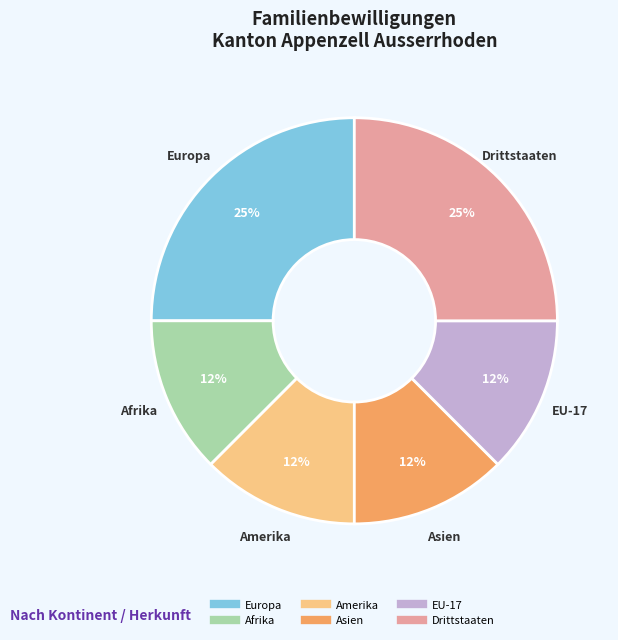

Is there any slice that represents more than half of the pie?

No